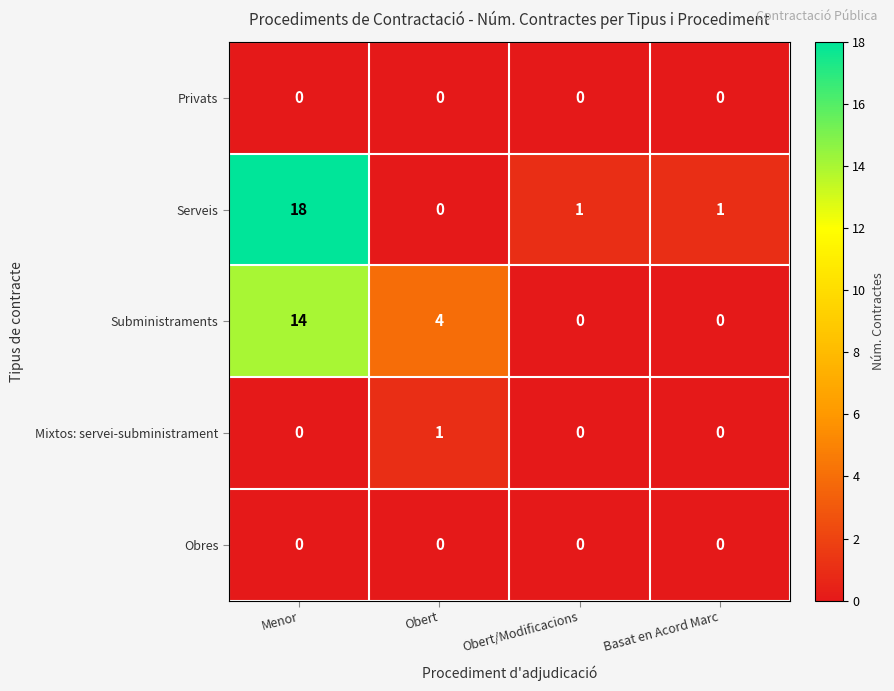

Reading right to left, list all the values displayed in this chart.

Privats: Basat en Acord Marc=0	Obert/Modificacions=0	Obert=0	Menor=0
Serveis: Basat en Acord Marc=1	Obert/Modificacions=1	Obert=0	Menor=18
Subministraments: Basat en Acord Marc=0	Obert/Modificacions=0	Obert=4	Menor=14
Mixtos: servei-subministrament: Basat en Acord Marc=0	Obert/Modificacions=0	Obert=1	Menor=0
Obres: Basat en Acord Marc=0	Obert/Modificacions=0	Obert=0	Menor=0